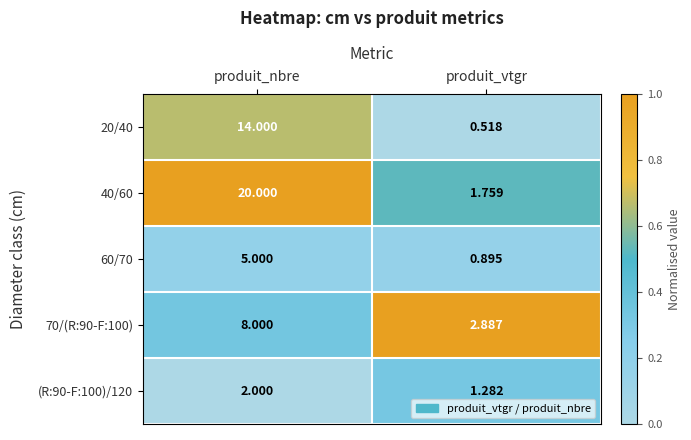

List the labels in order of 60/70 value, largest first.

produit_nbre, produit_vtgr